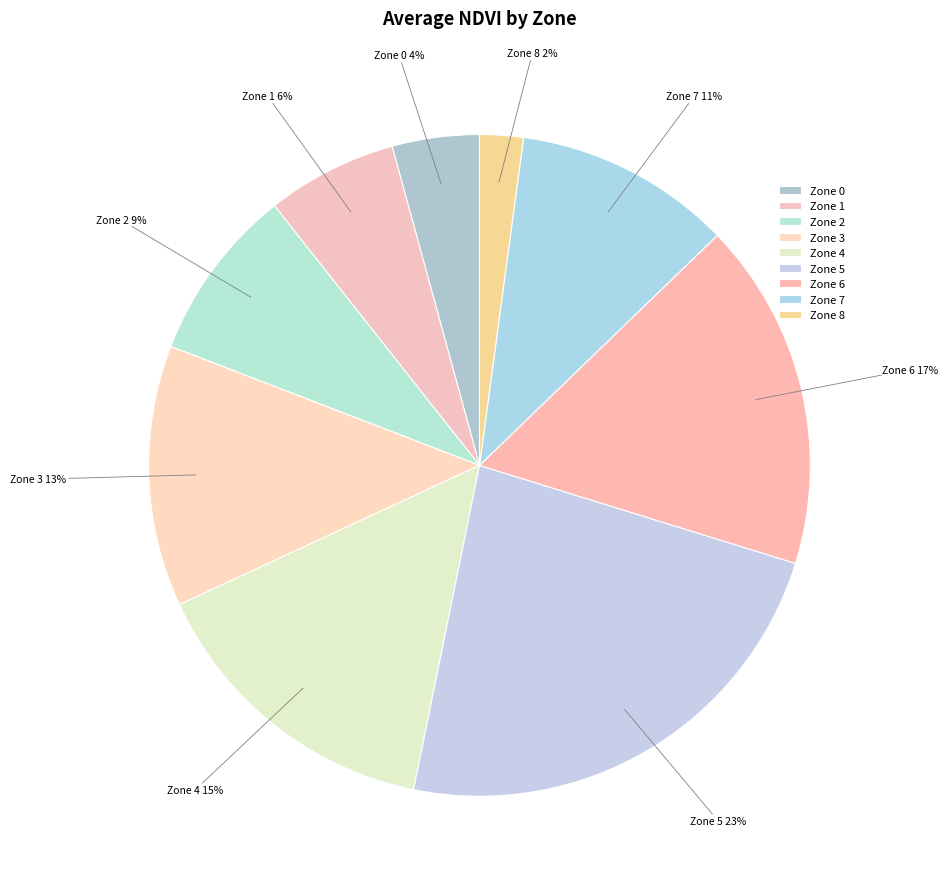

How many segments does this pie chart have?

9